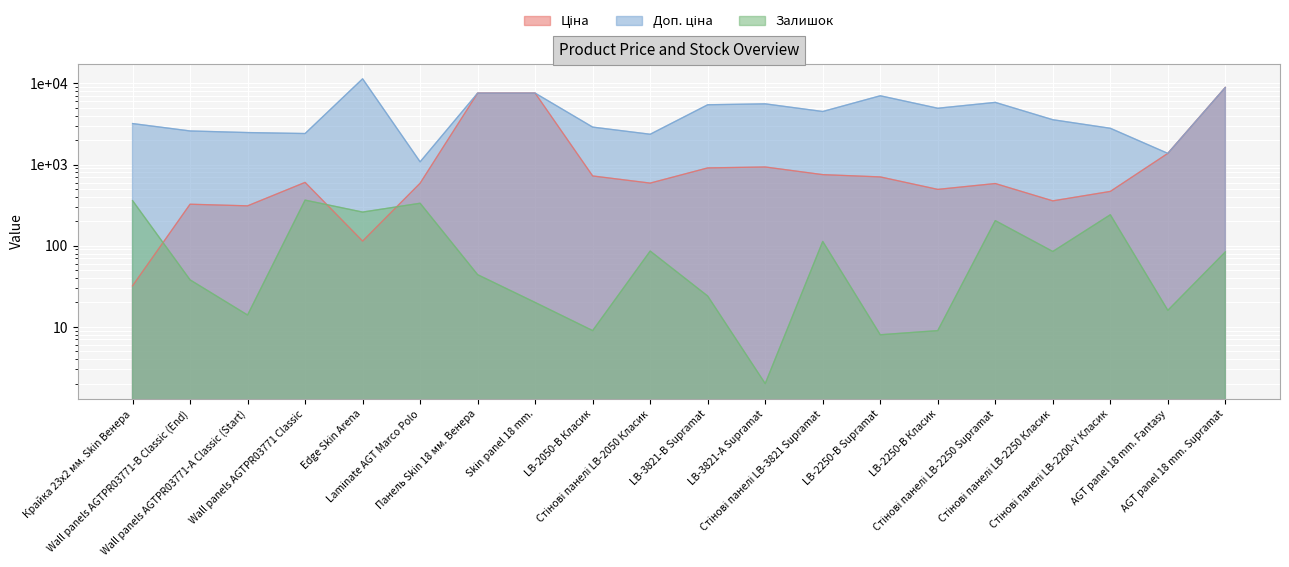

Reading left to right, list all the values displayed in this chart.

Ціна: Крайка 23x2 мм. Skin Венера=32.0	Wall panels AGTPR03771-B Classic (End)=324.8	Wall panels AGTPR03771-А Classic (Start)=310.3	Wall panels AGTPR03771 Classic=603.7	Edge Skin Arena=114.1	Laminate AGT Marco Polo=589.9	Панель Skin 18 мм. Венера=7596.5	Skin panel 18 mm.=7596.5	LB-2050-В Класик=724.5	Стінові панелі LB-2050 Класик=591.6	LB-3821-В Supramat=910.4	LB-3821-А Supramat=934.5	Стінові панелі LB-3821 Supramat=752.2	LB-2250-В Supramat=705.1	LB-2250-В Класик=495.0	Стінові панелі LB-2250 Supramat=584.4	Стінові панелі LB-2250 Класик=357.4	Стінові панелі LB-2200-Y Класик=467.3	AGT panel 18 mm. Fantasy=1375.4	AGT panel 18 mm. Supramat=8934.1
Доп. ціна: Крайка 23x2 мм. Skin Венера=3205.0	Wall panels AGTPR03771-B Classic (End)=2598.3	Wall panels AGTPR03771-А Classic (Start)=2482.4	Wall panels AGTPR03771 Classic=2414.8	Edge Skin Arena=11410.0	Laminate AGT Marco Polo=1081.7	Панель Skin 18 мм. Венера=7596.5	Skin panel 18 mm.=7596.5	LB-2050-В Класик=2897.8	Стінові панелі LB-2050 Класик=2366.5	LB-3821-В Supramat=5462.3	LB-3821-А Supramat=5607.2	Стінові панелі LB-3821 Supramat=4513.3	LB-2250-В Supramat=7051.3	LB-2250-В Класик=4950.4	Стінові панелі LB-2250 Supramat=5843.9	Стінові панелі LB-2250 Класик=3573.9	Стінові панелі LB-2200-Y Класик=2803.6	AGT panel 18 mm. Fantasy=1375.0	AGT panel 18 mm. Supramat=8934.1
Залишок: Крайка 23x2 мм. Skin Венера=360.0	Wall panels AGTPR03771-B Classic (End)=38.0	Wall panels AGTPR03771-А Classic (Start)=14.0	Wall panels AGTPR03771 Classic=365.0	Edge Skin Arena=260.0	Laminate AGT Marco Polo=334.0	Панель Skin 18 мм. Венера=44.0	Skin panel 18 mm.=20.0	LB-2050-В Класик=9.0	Стінові панелі LB-2050 Класик=86.0	LB-3821-В Supramat=24.0	LB-3821-А Supramat=2.0	Стінові панелі LB-3821 Supramat=113.0	LB-2250-В Supramat=8.0	LB-2250-В Класик=9.0	Стінові панелі LB-2250 Supramat=204.0	Стінові панелі LB-2250 Класик=85.0	Стінові панелі LB-2200-Y Класик=241.0	AGT panel 18 mm. Fantasy=16.0	AGT panel 18 mm. Supramat=84.0